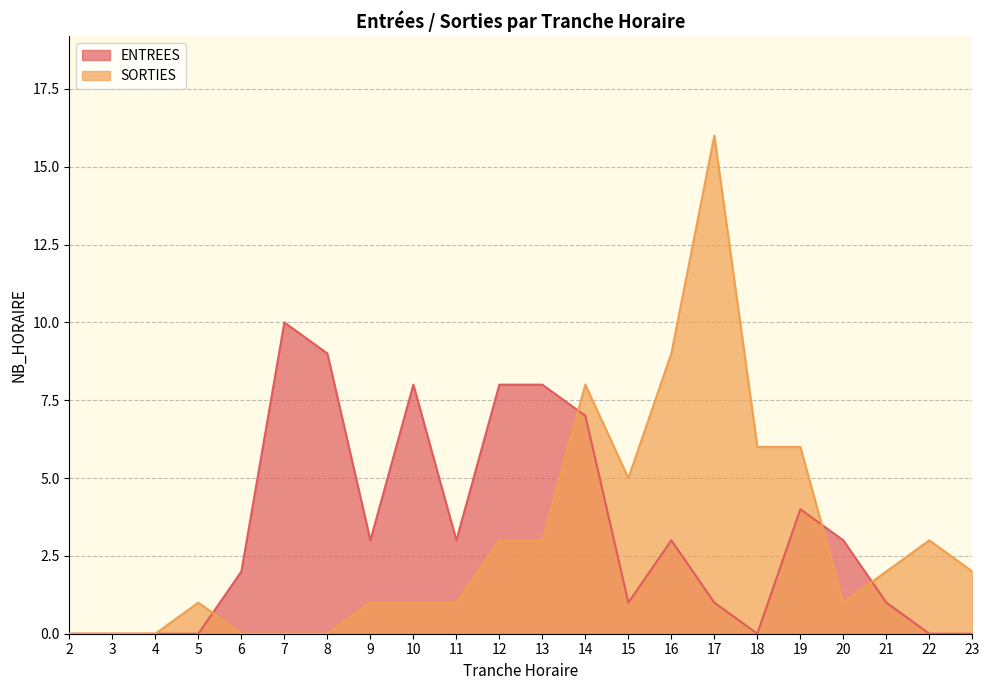

True or false: ENTREES has a value of 7 at 14.

True